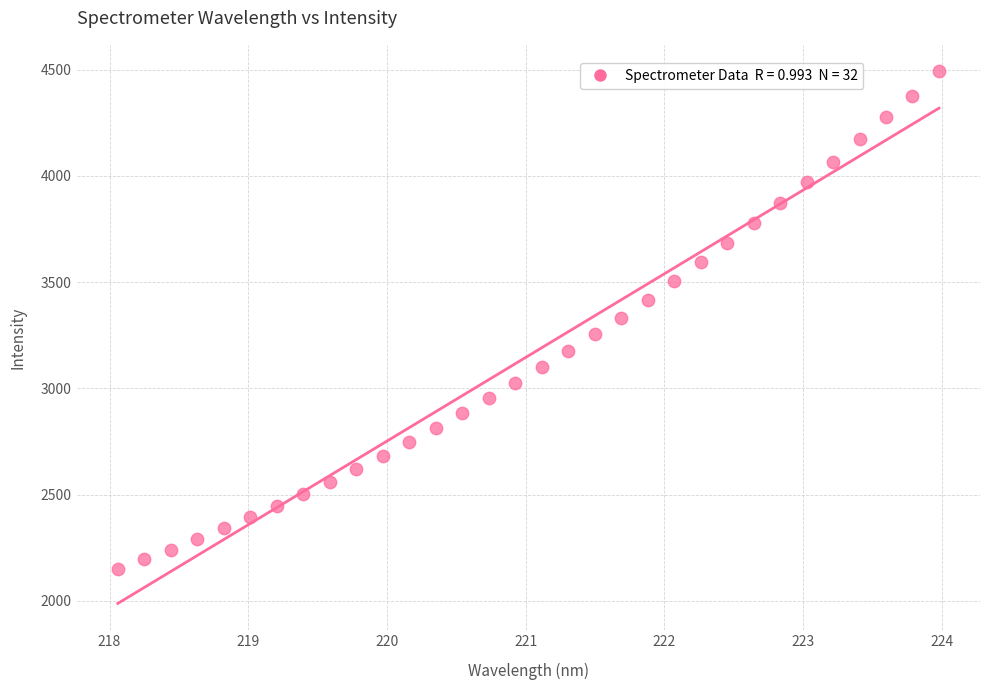

What is the range of X values (max minus min)?

5.9